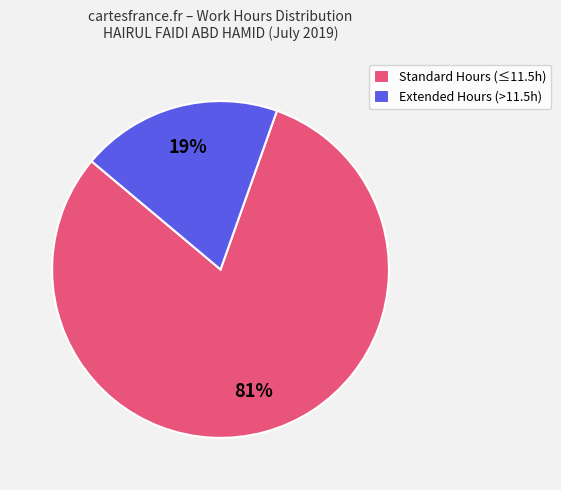

What percentage is the Standard Hours (≤11.5h) slice, to the nearest percent?

81%